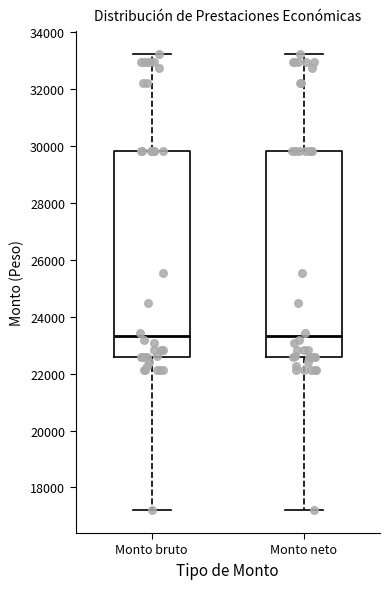

Reading left to right, transcribe this box plot: for each box, give where its median line is, the range the box spans, and where its two whiskers end, as read against the y-axis. The values are not printed on the chart, so give them approximately, as read against the axis.

Monto bruto: median 23400, box 22600 to 29800, whiskers 17200 to 33200
Monto neto: median 23400, box 22600 to 29800, whiskers 17200 to 33200